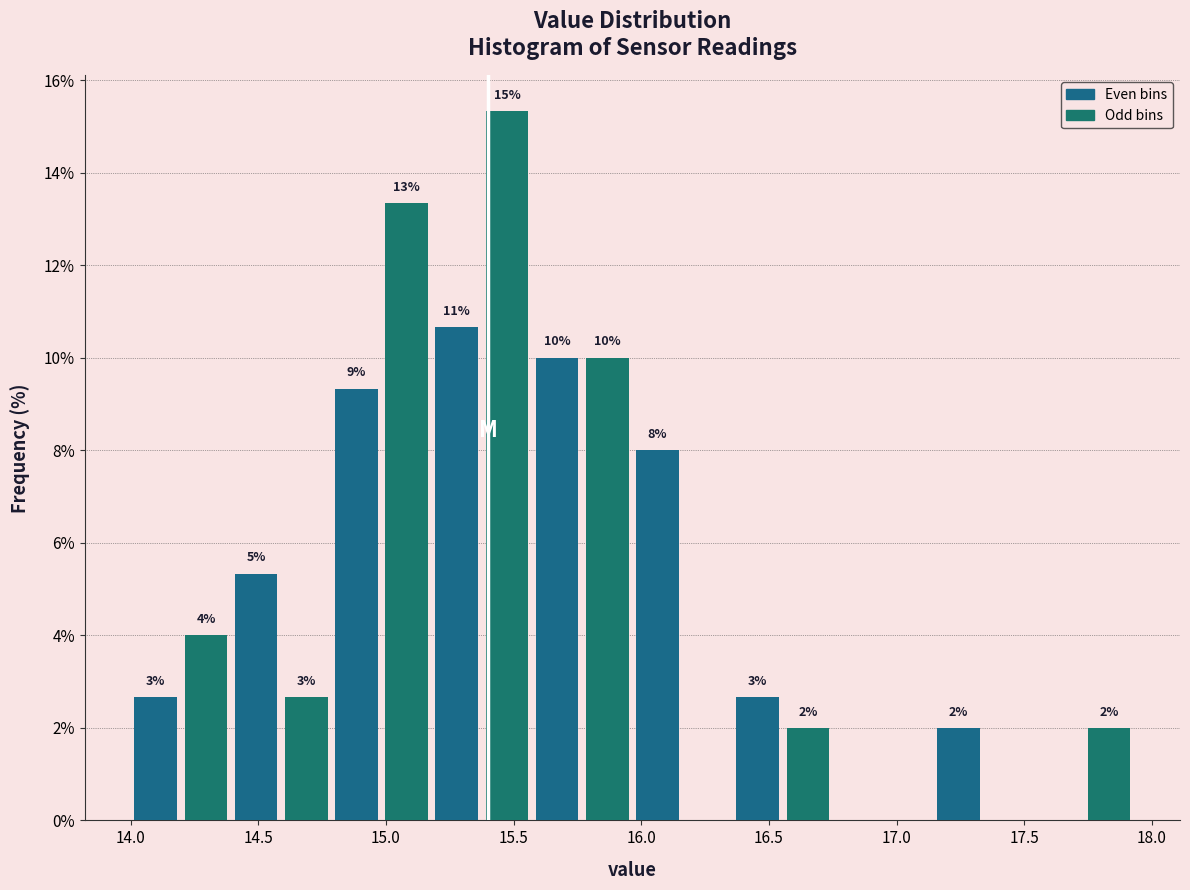

Read against the x-axis, roughly where is the centre of the tallest bar?

15.45